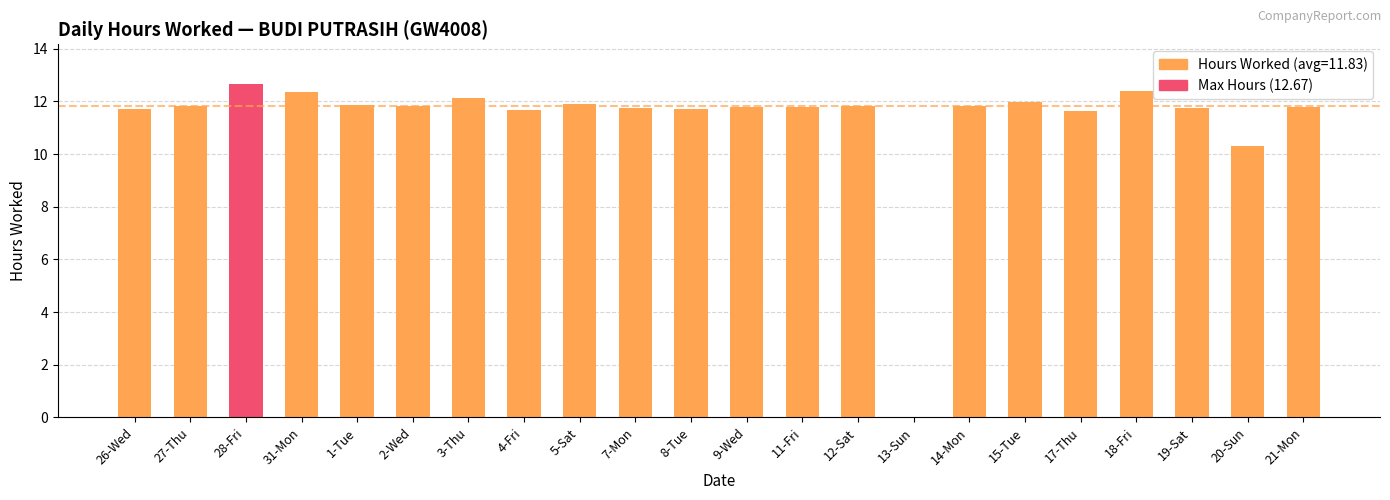

What is the sum of the values at 19-Sat and 1-Tue?

23.6